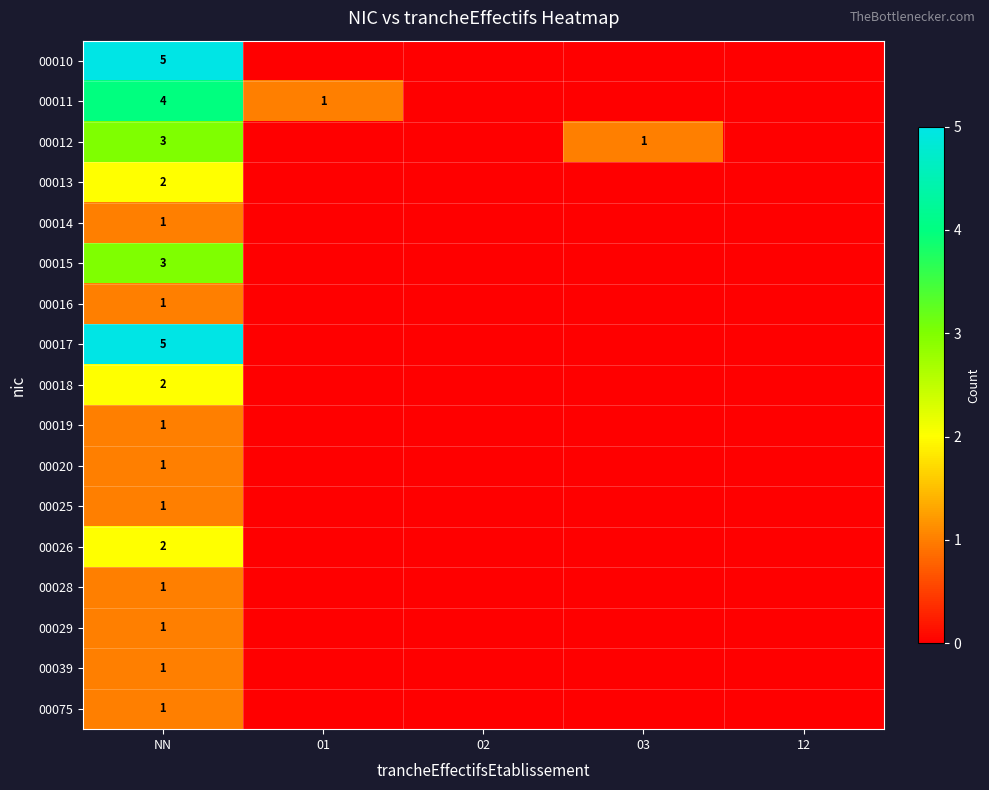

What is the difference between the highest and lowest values at 01?

1